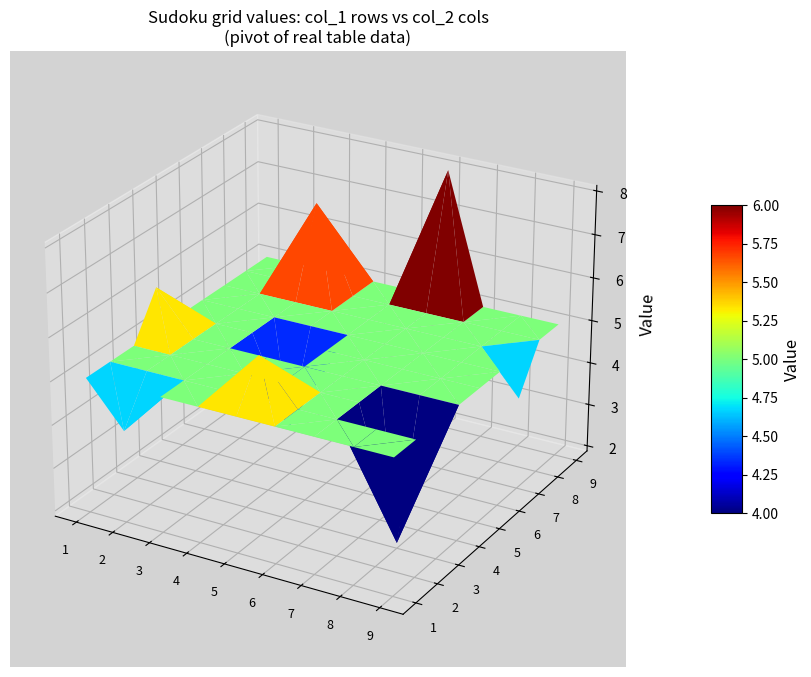

Rank the series by their maximum value, from highest to lowest.

3, 5, 6, 7, 9, 8